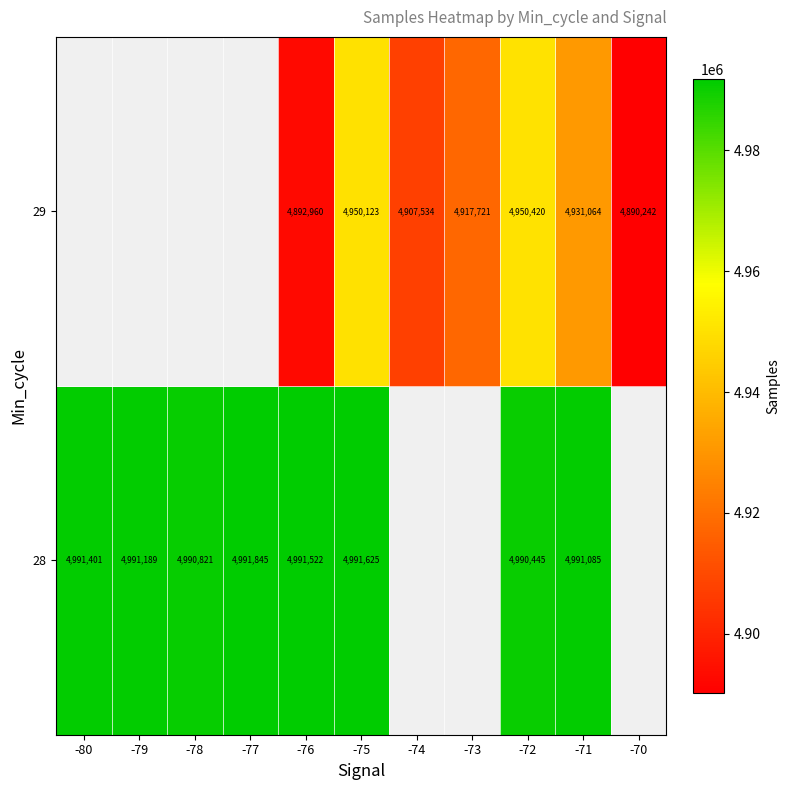

What is the sum of the 29 values at -72 and -75?

9900543